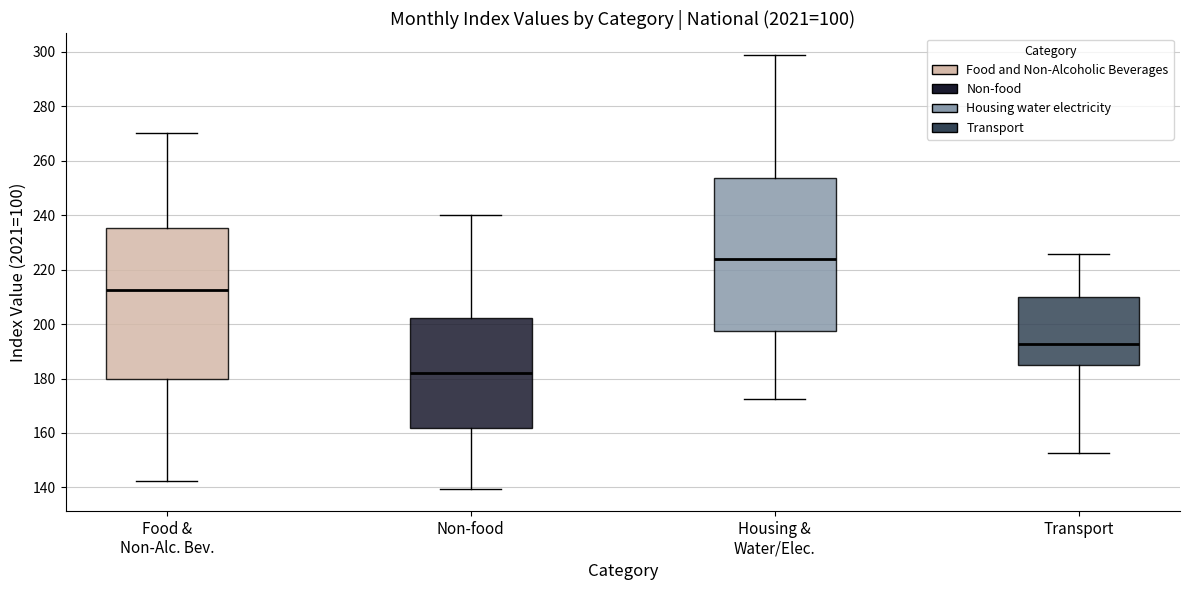

Where does the upper whisker of the box for Housing & Water/Elec. end on the y-axis? The values are not printed on the chart, so give them approximately, as read against the axis.

298